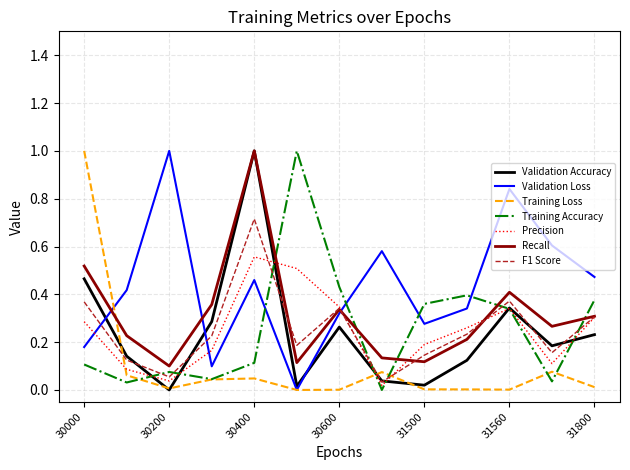

What is the difference between the second highest and second lowest values in the Validation Loss series?

0.7